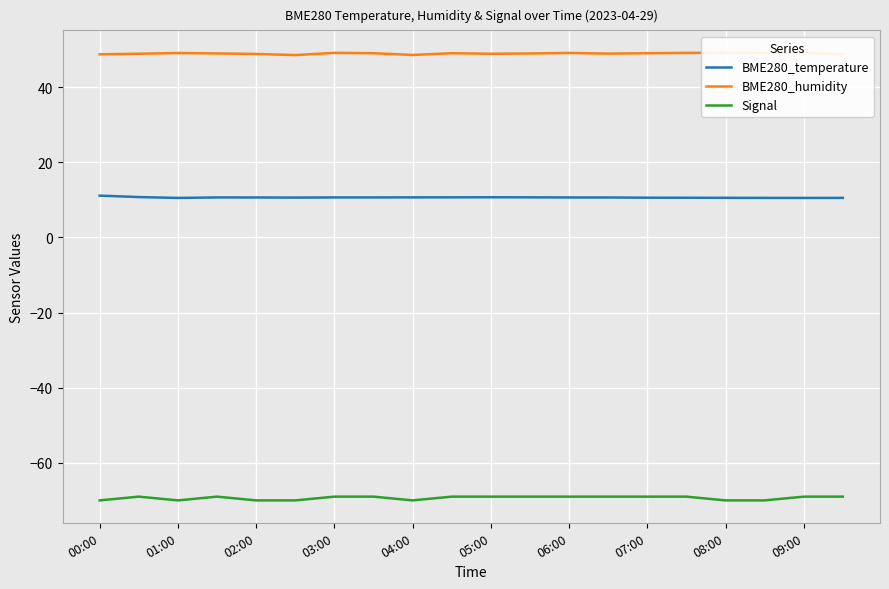

True or false: Signal and BME280_temperature cross at least once.

False